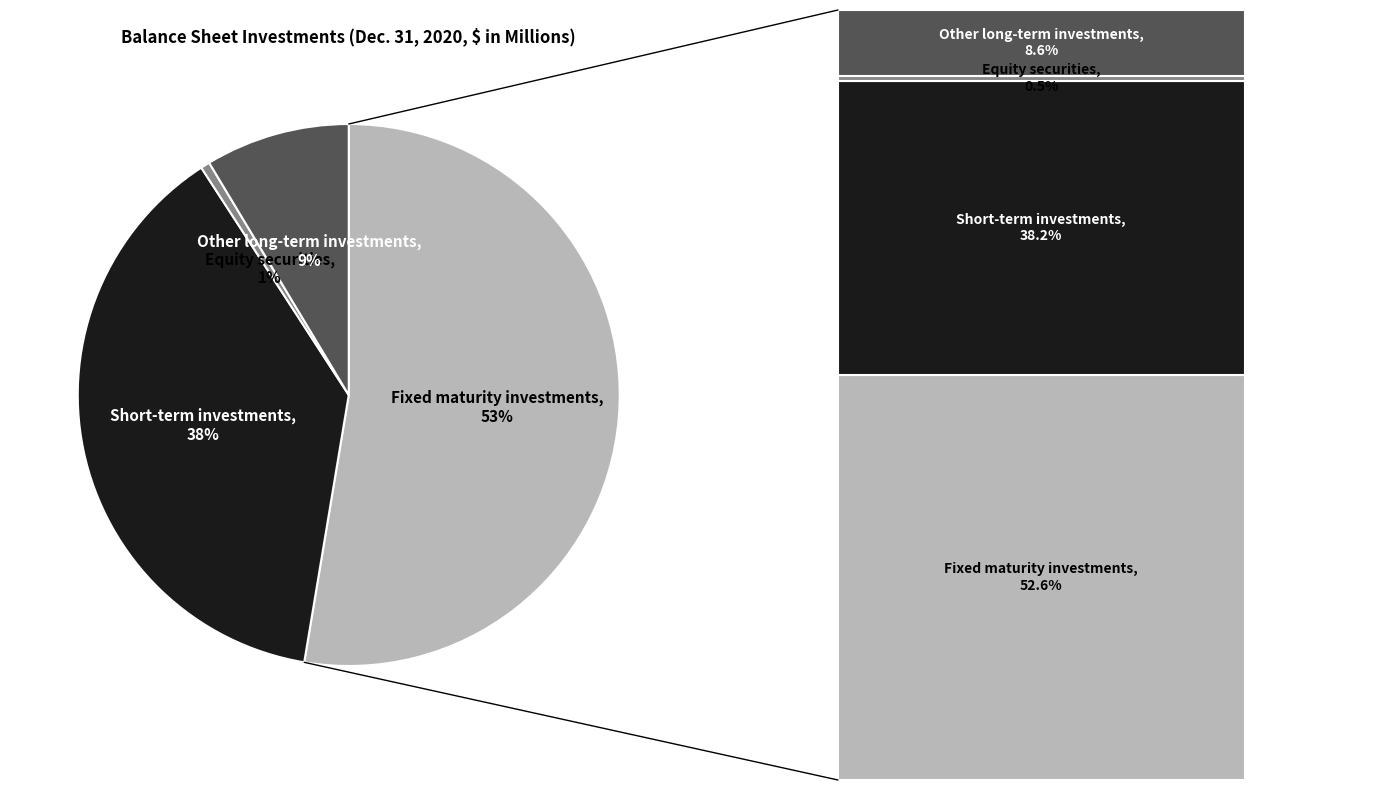

Count the number of slices in the pie.

4